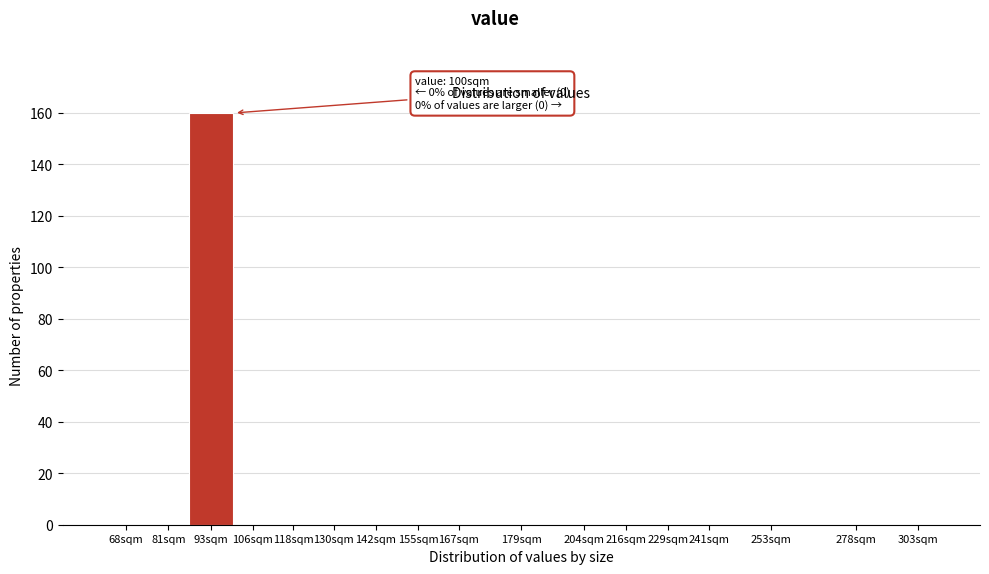

Reading left to right, transcribe all the data shown in this chart.

68sqm=0	81sqm=0	93sqm=160	106sqm=0	118sqm=0	130sqm=0	142sqm=0	155sqm=0	167sqm=0	179sqm=0	204sqm=0	216sqm=0	229sqm=0	241sqm=0	253sqm=0	278sqm=0	303sqm=0